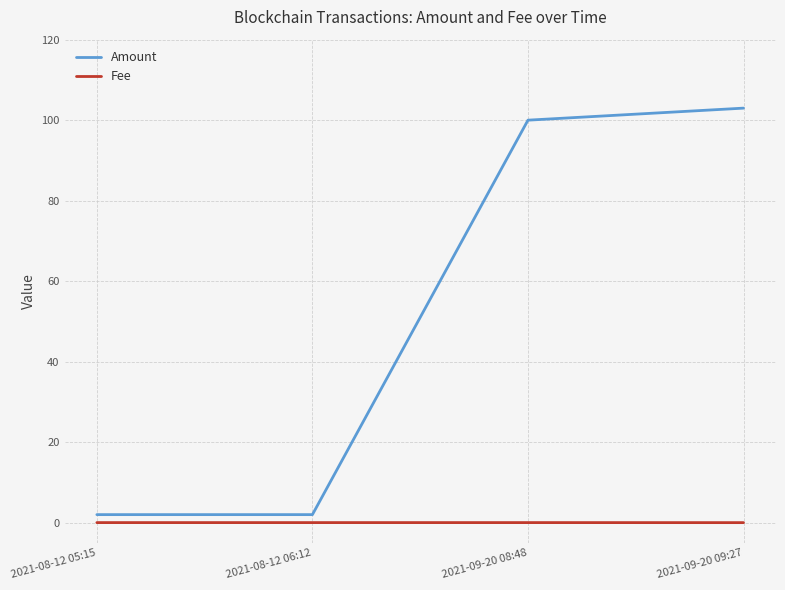

True or false: Amount and Fee intersect in this chart.

False